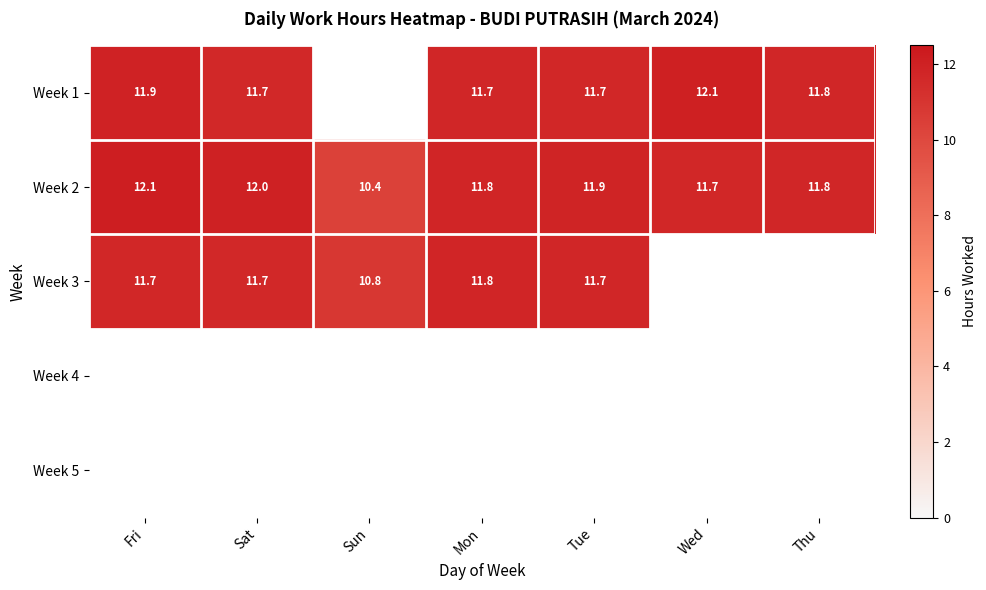

Which category has the highest value across all series?

Fri